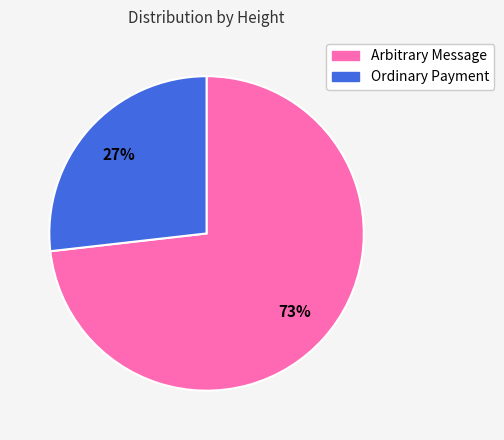

How many slices are in this pie chart?

2